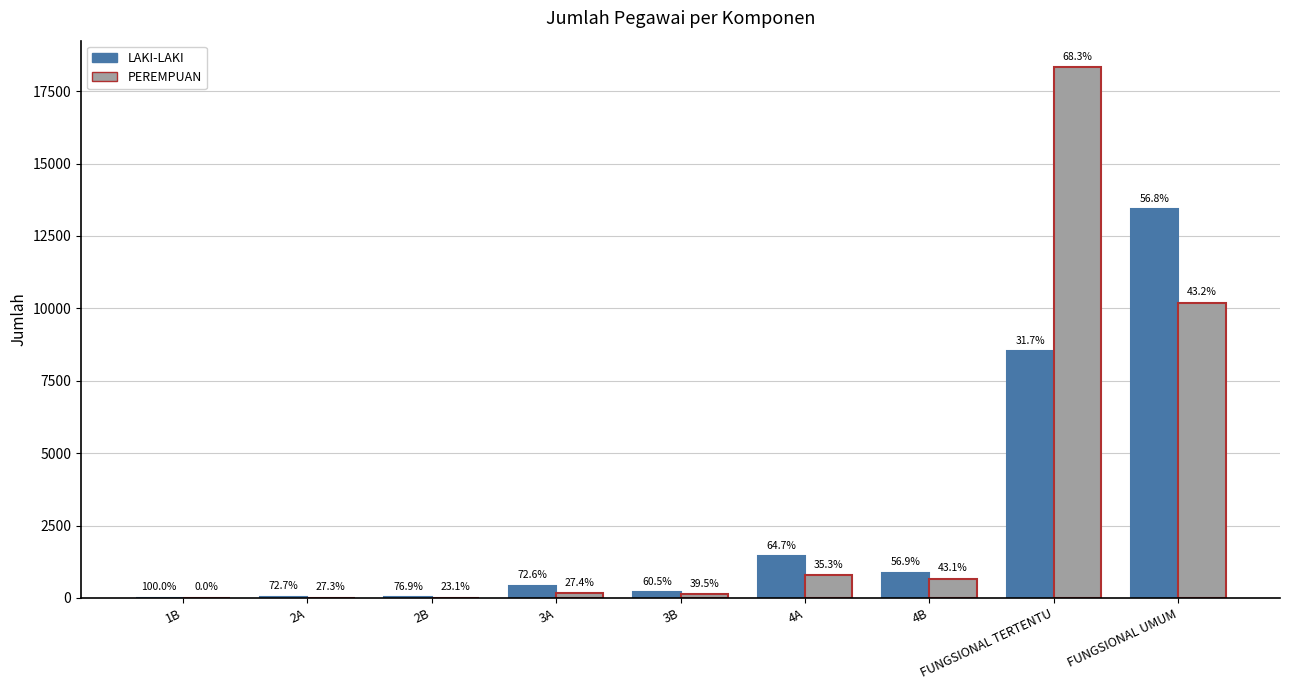

Are the bars grouped side by side (vs. stacked)?

Yes